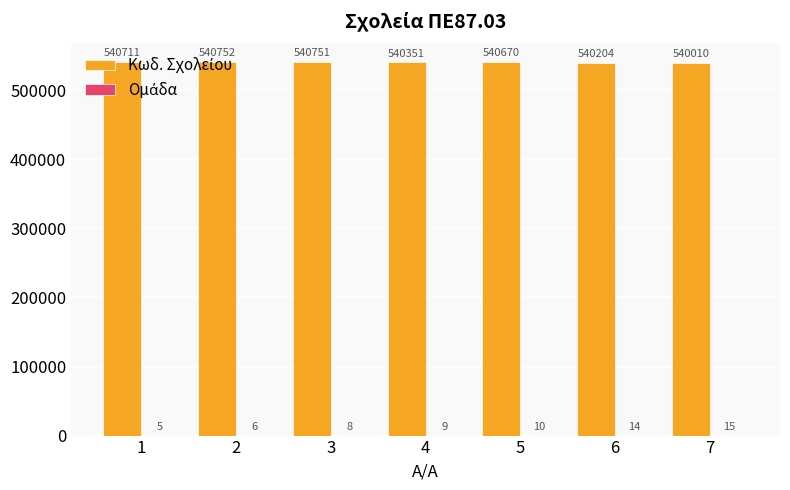

What is the greatest value displayed?

540752